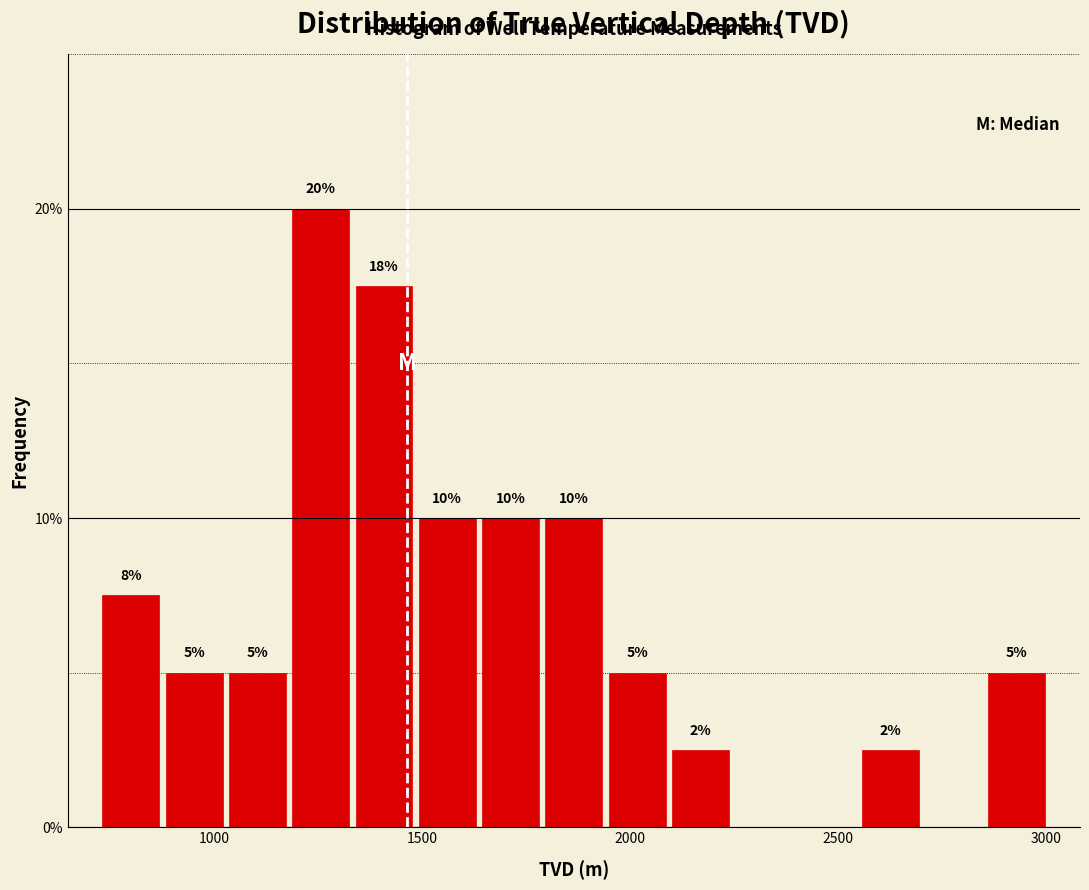

Read against the x-axis, roughly where is the centre of the tallest bar?

1250